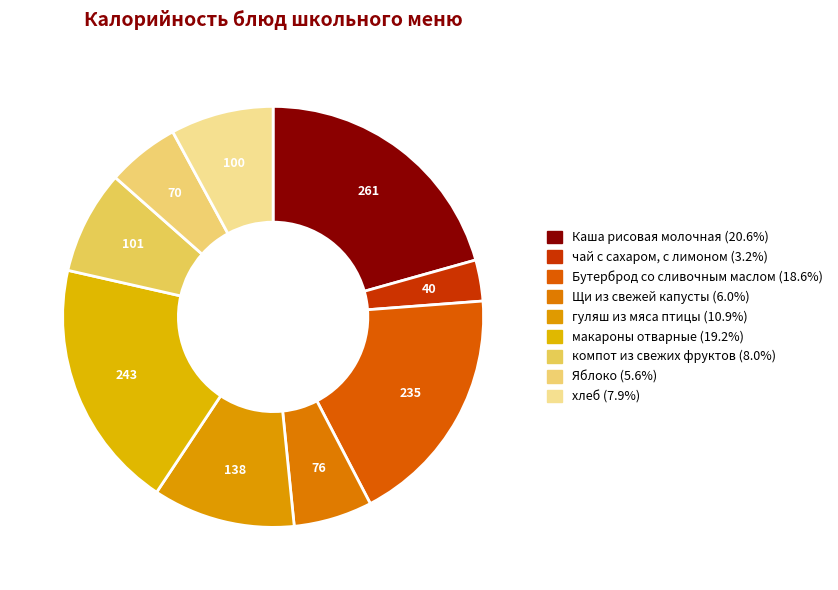

Is there any slice that represents more than half of the pie?

No